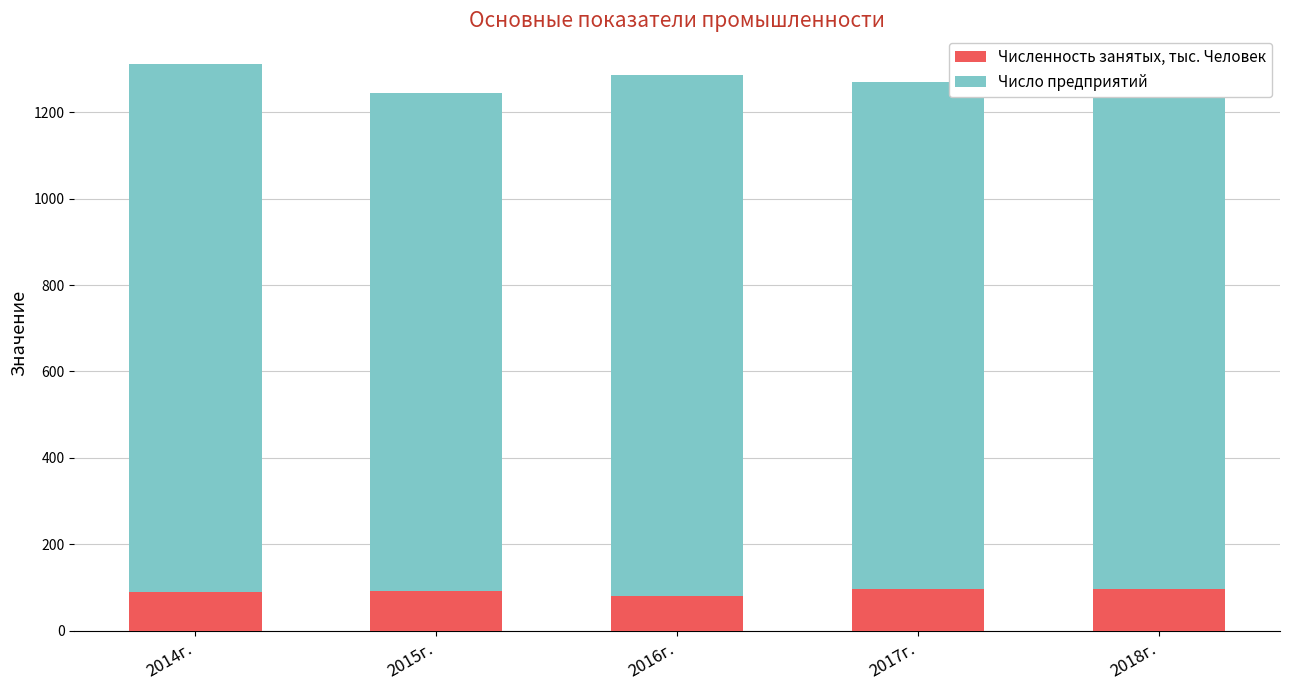

Is it true that Численность занятых, тыс. Человек equals 138.8 at 2018г.?

False